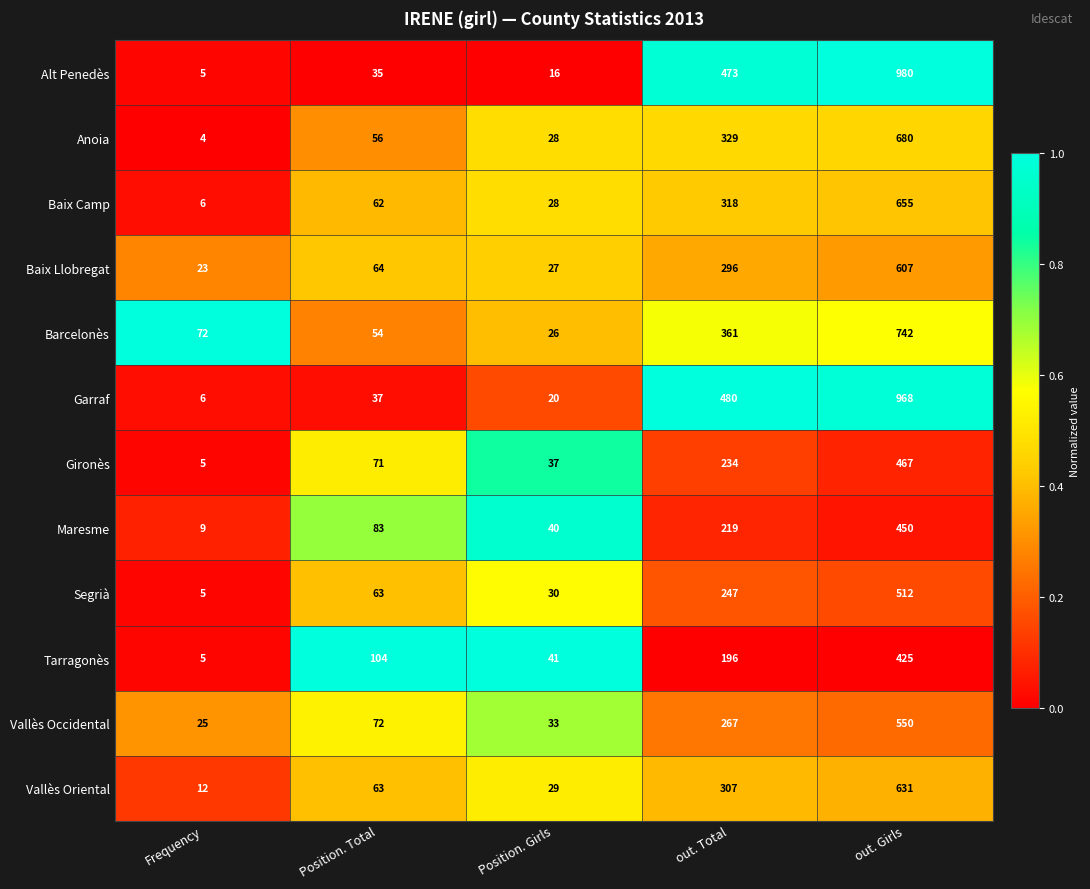

What is the difference between the highest and lowest values at Frequency?

68